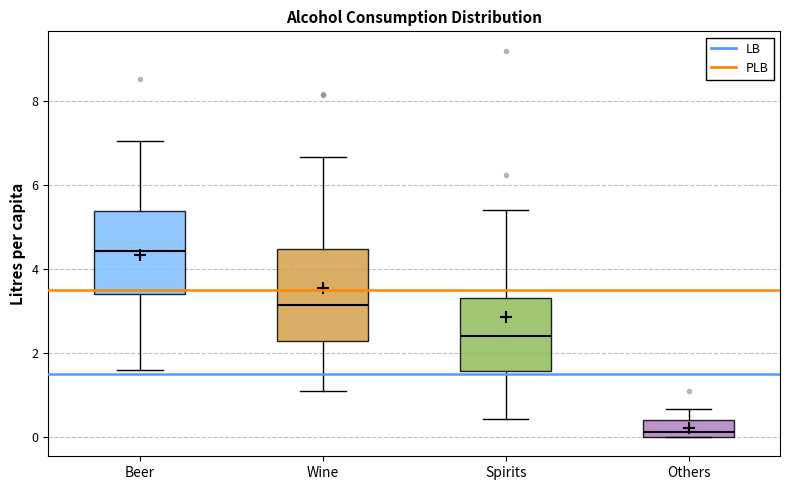

Where does the lower whisker of the box for Beer end on the y-axis? The values are not printed on the chart, so give them approximately, as read against the axis.

1.6